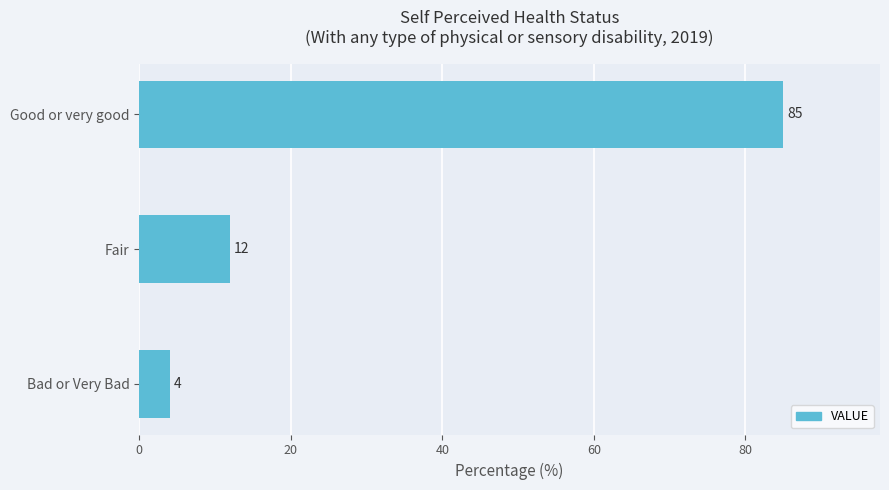

Approximately how many times larger is the value at Fair compared to Bad or Very Bad?

3.0